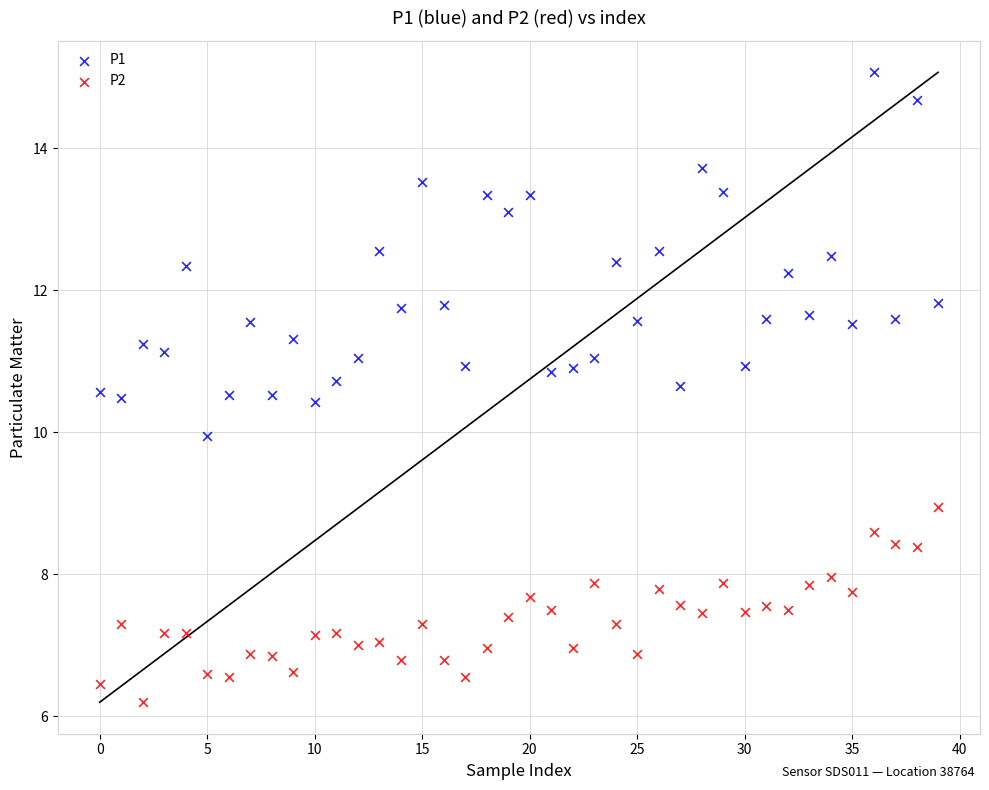

What are all the series names shown in the legend?

P1, P2